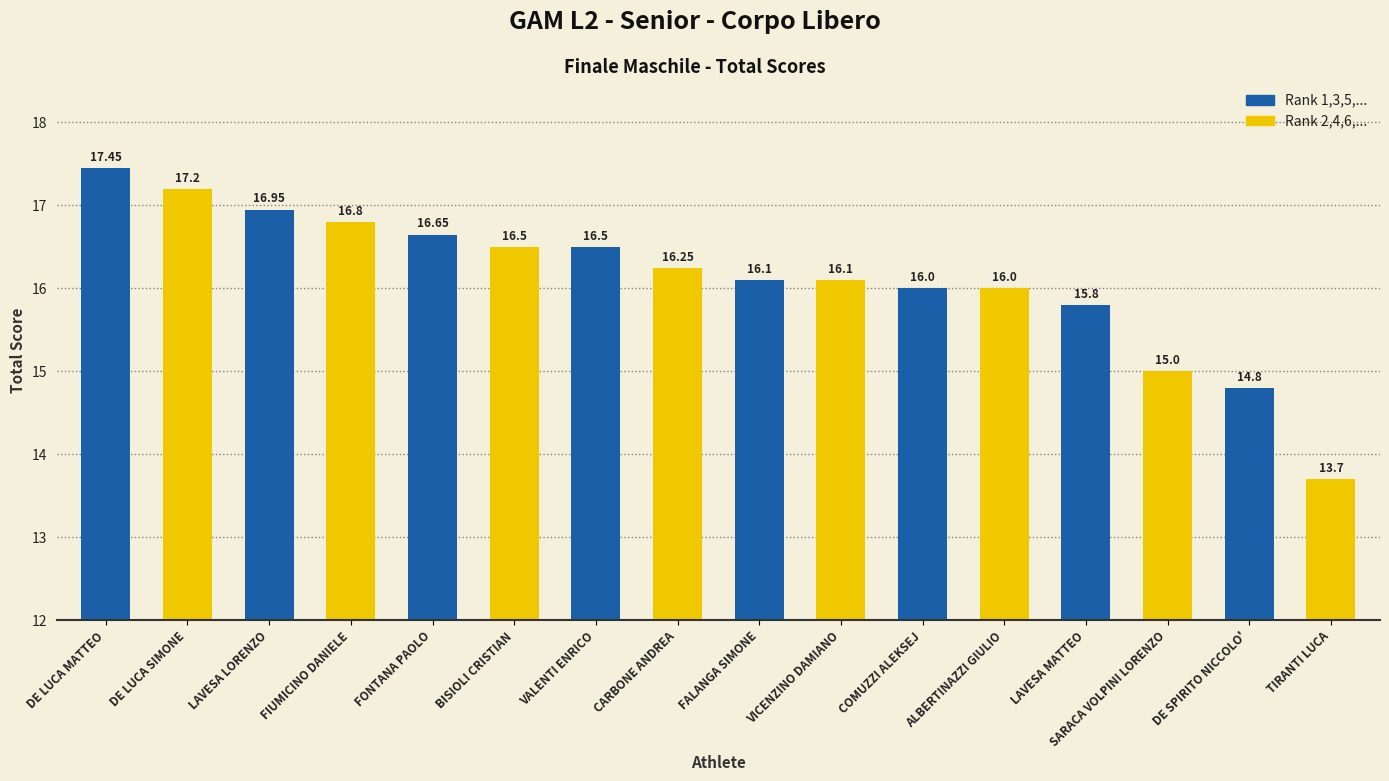

What is the label of the 2nd bar from the right?

LAVESA MATTEO